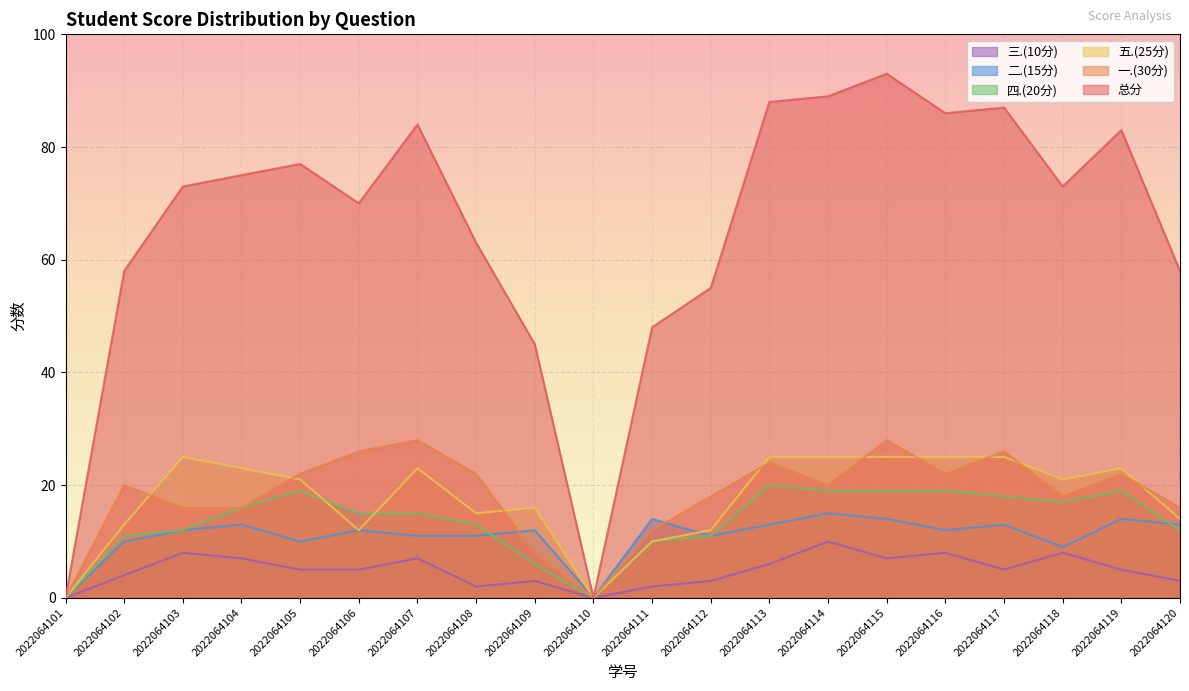

Is it true that 四.(20分) equals 13 at 2022064101?

False